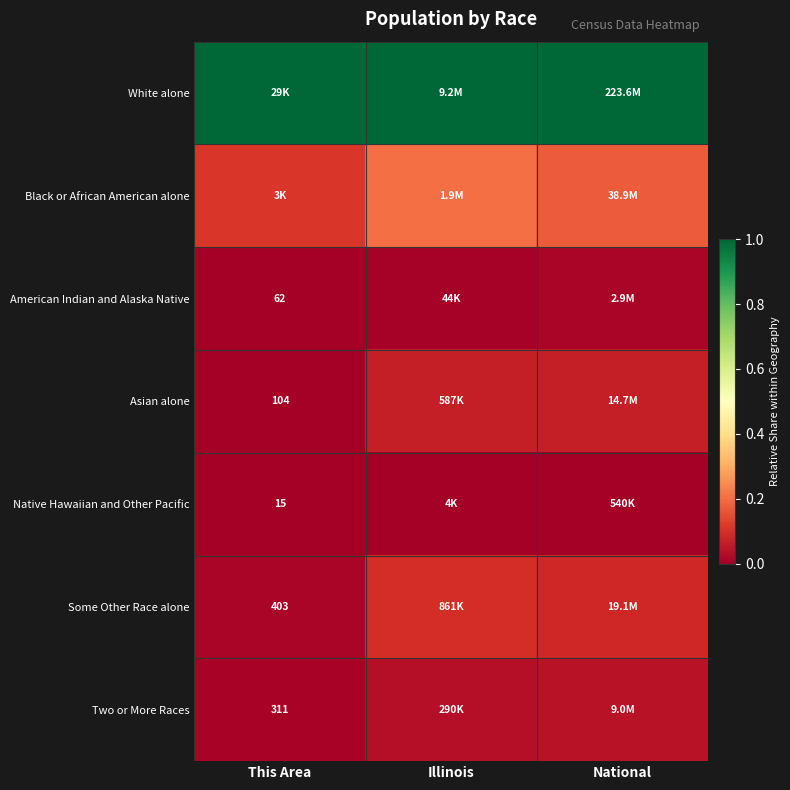

What is the total value across all series at Illinois?

1.4